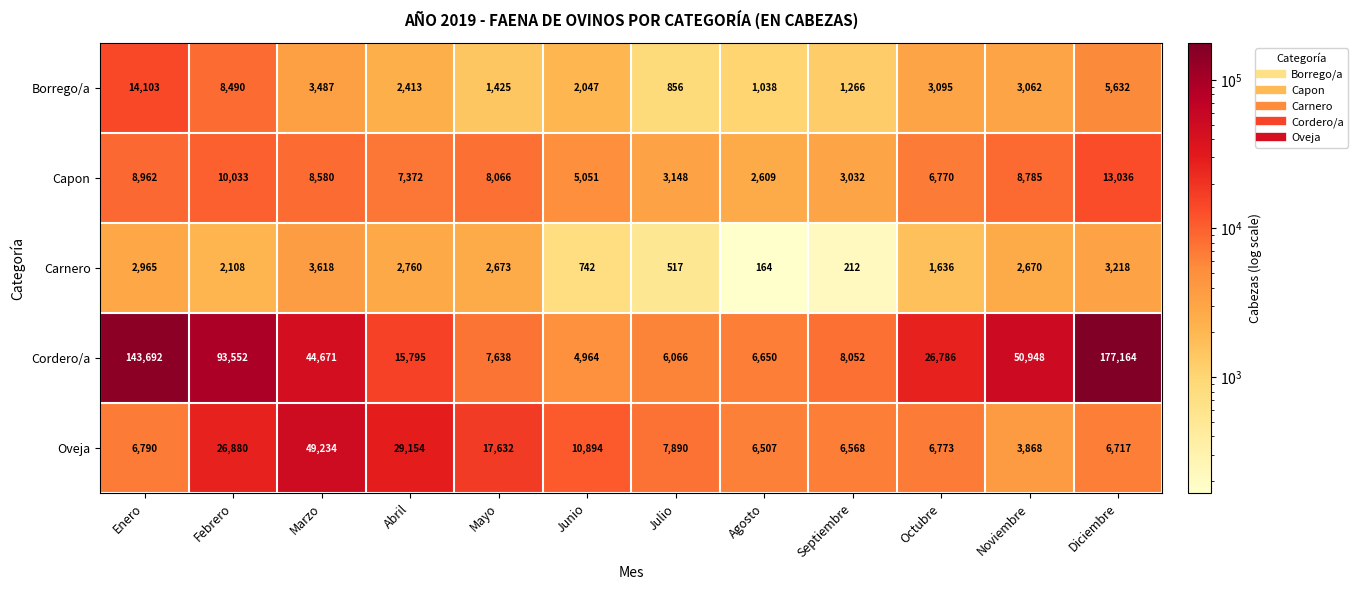

List the series in order of their peak value, lowest first.

Carnero, Capon, Borrego/a, Oveja, Cordero/a